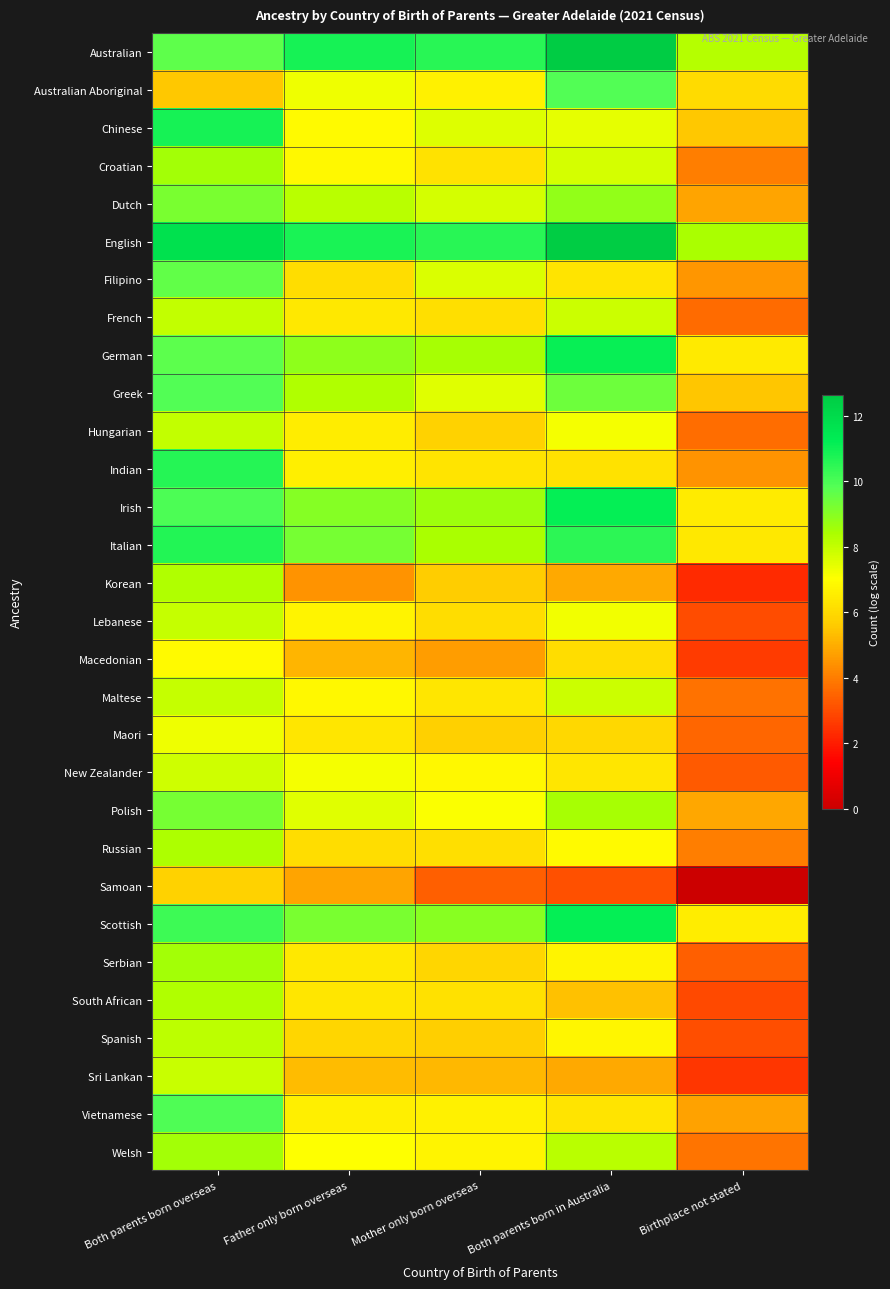

Rank the series at Both parents born in Australia from highest to lowest value.

Australian, English, Irish, Scottish, German, Italian, Australian Aboriginal, Greek, Dutch, Polish, Welsh, Maltese, French, Croatian, Chinese, Lebanese, Hungarian, Russian, Spanish, Serbian, New Zealander, Vietnamese, Filipino, Indian, Macedonian, Maori, South African, Korean, Sri Lankan, Samoan